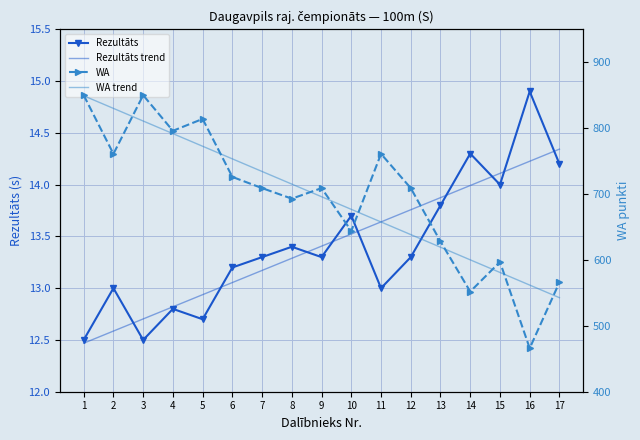

List the labels in order of Rezultāts value, largest first.

16, 14, 17, 15, 13, 10, 8, 7, 9, 12, 6, 2, 11, 4, 5, 1, 3